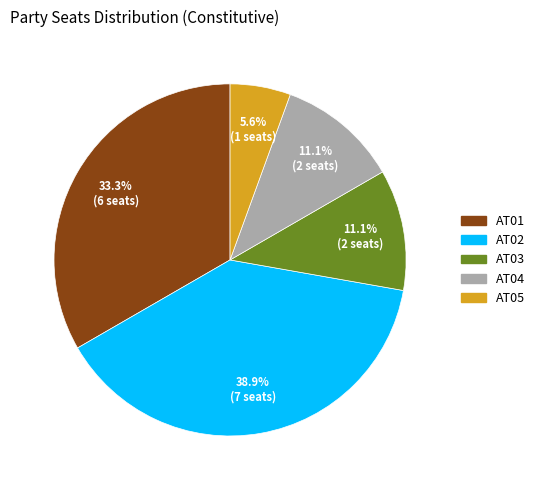

Is AT03 the majority of the pie?

No